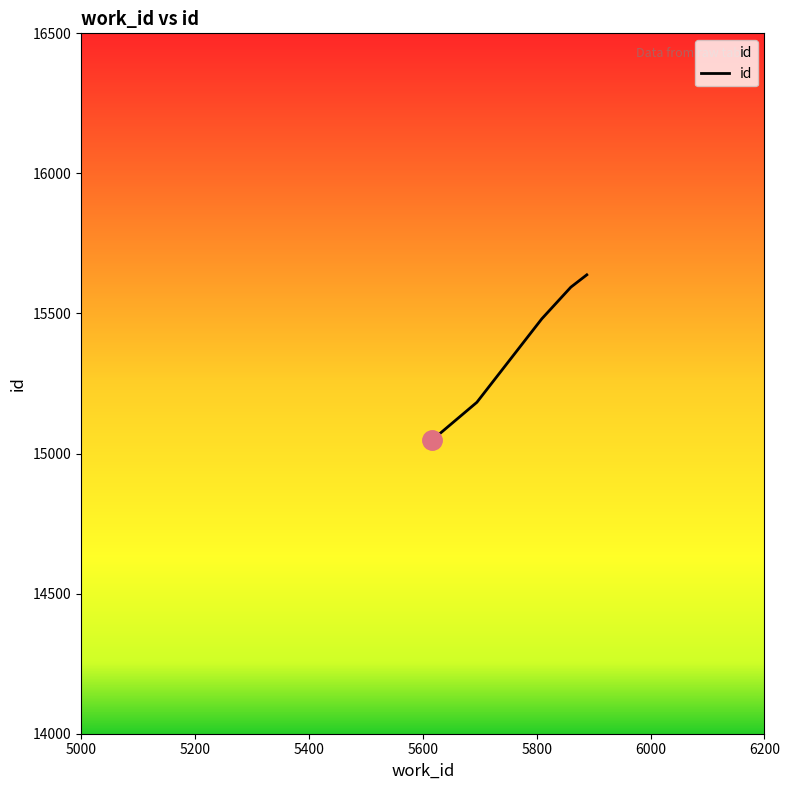

What is the smallest value displayed?

15049